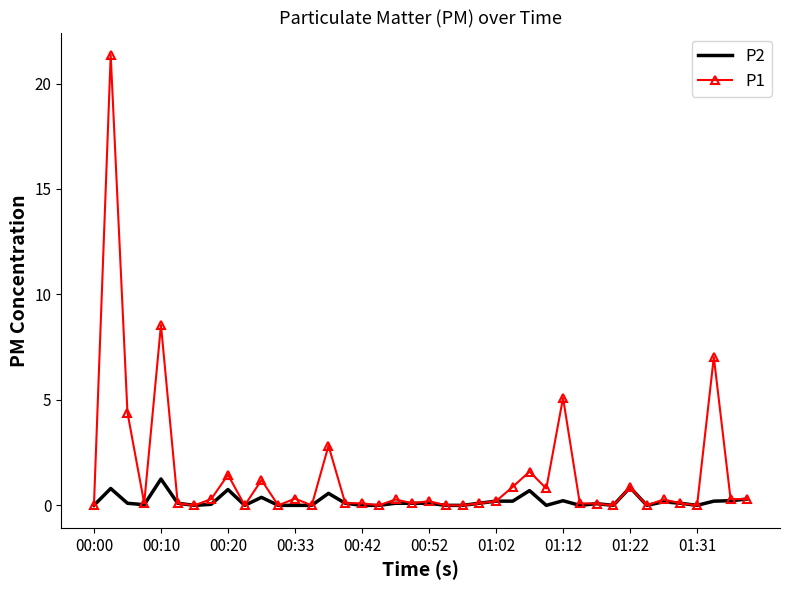

Which series has the widest spread of values?

P1